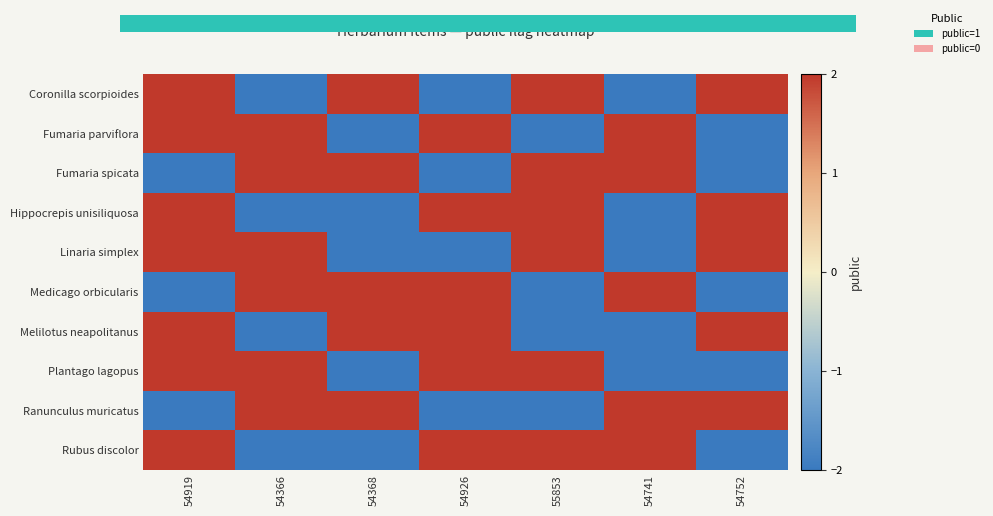

Is the value of Linaria simplex at 54752 greater than the value of Fumaria spicata at 54919?

Yes